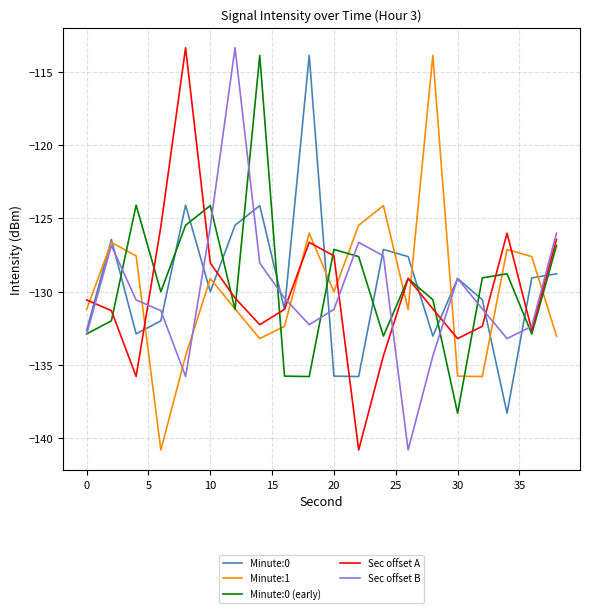

What is the sum of all Minute:0 values?

-2587.8